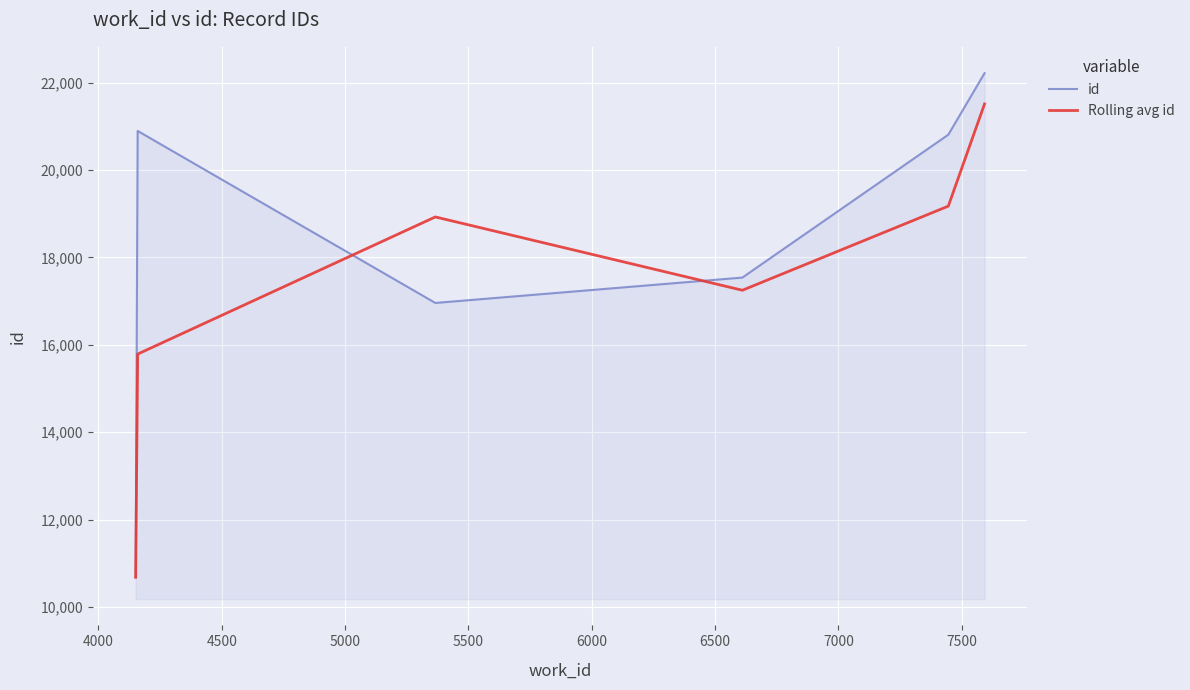

Which series has the largest total across all categories?

id